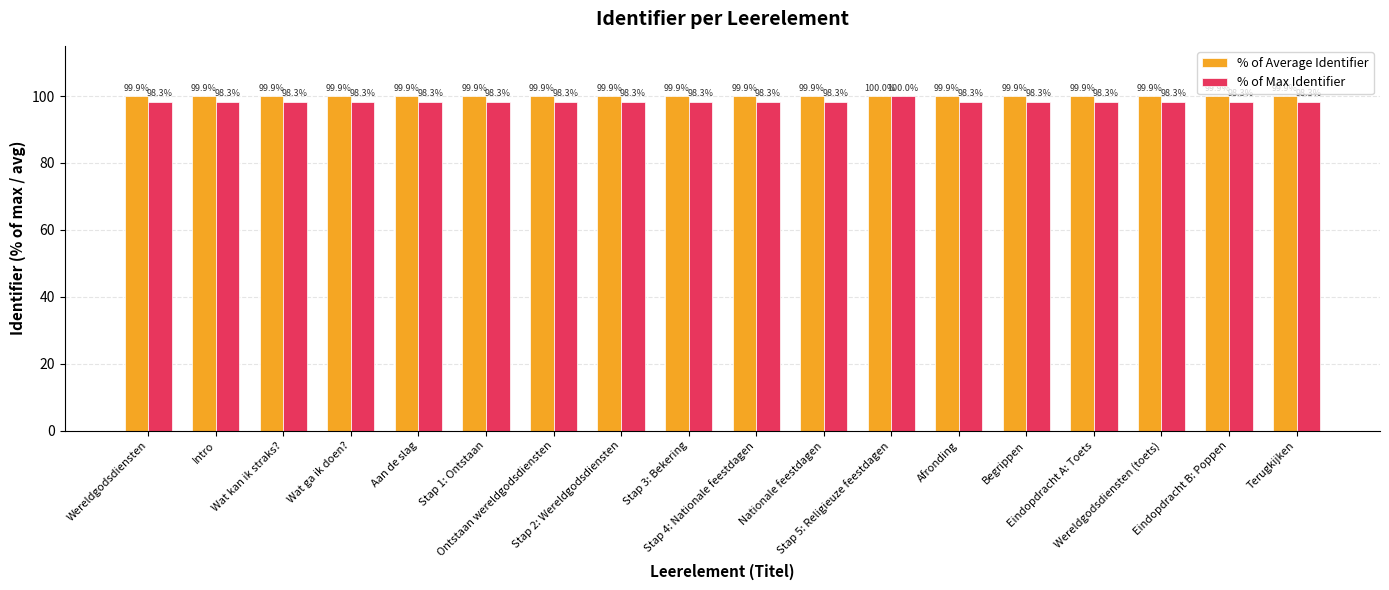

Are the bars grouped side by side (vs. stacked)?

Yes